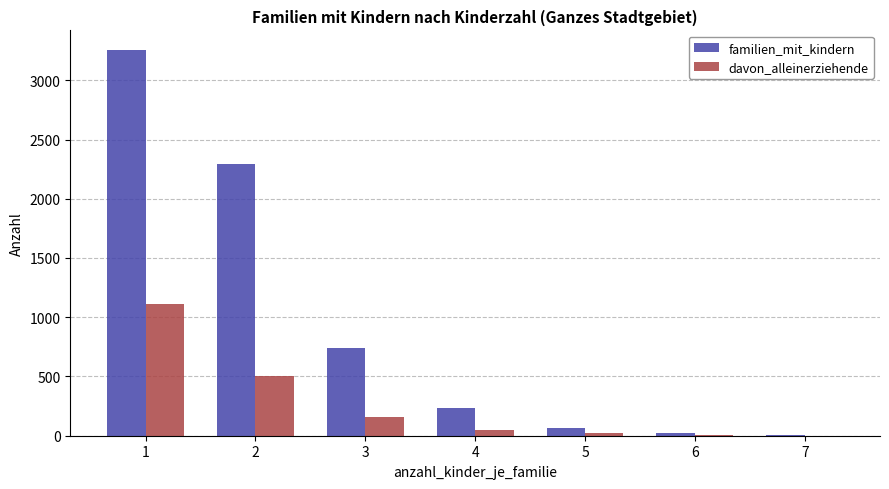

Where is davon_alleinerziehende nearest to the value 554?

2